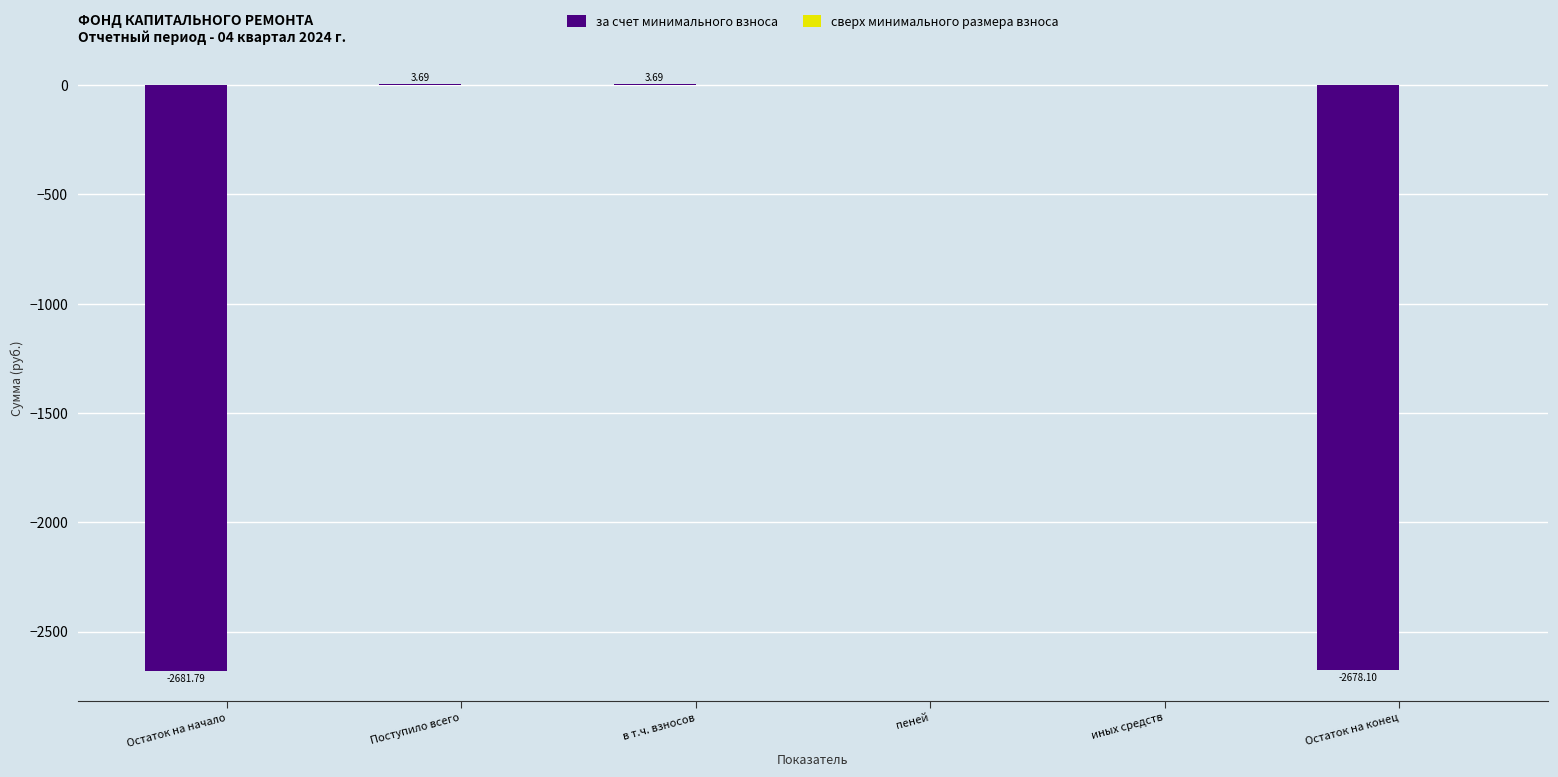

What is the sum of the values at Остаток на начало and иных средств?

-2681.8